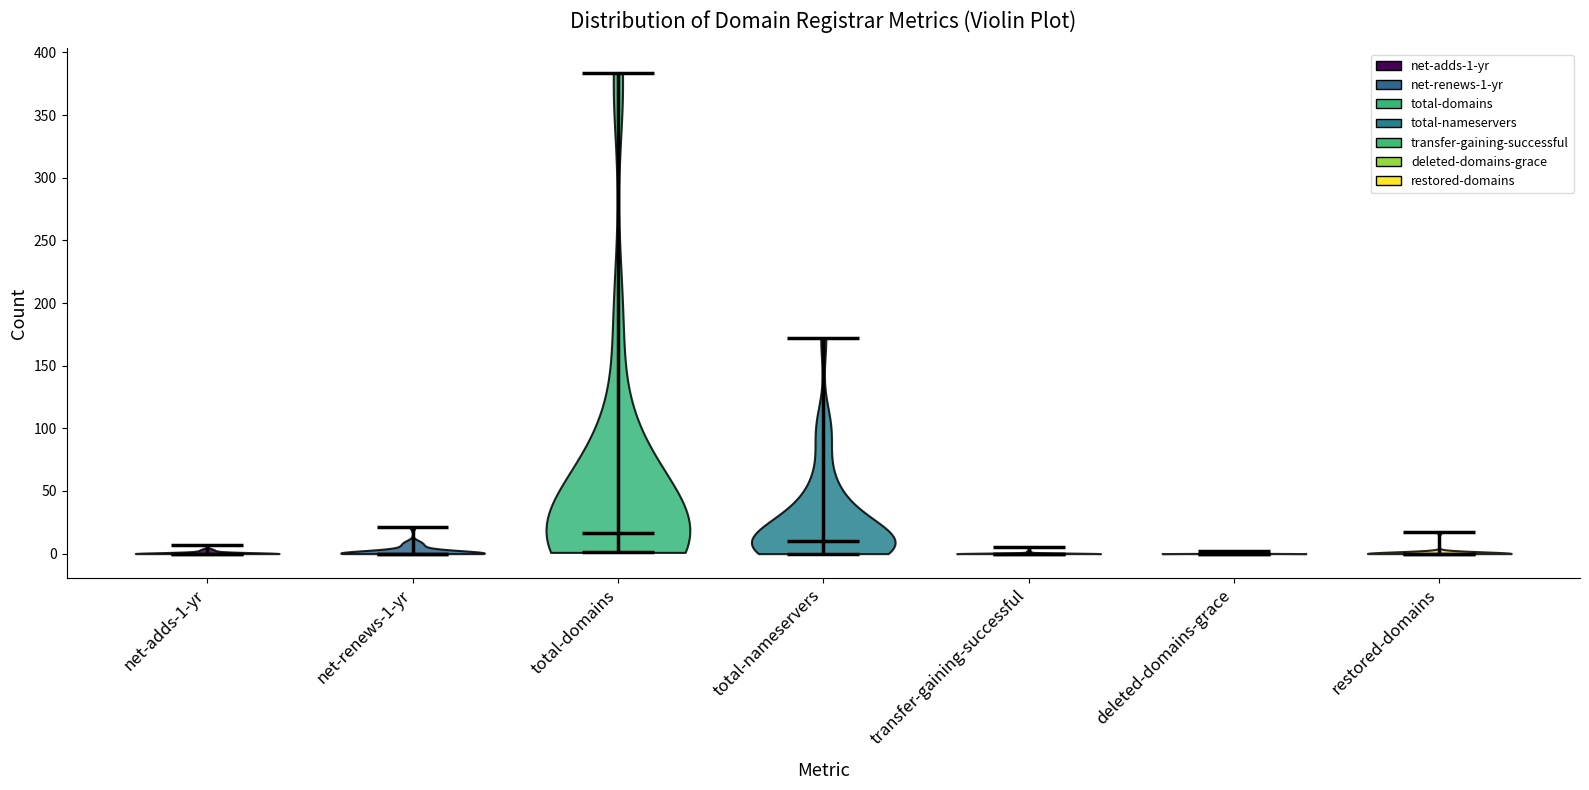

Which violin has the highest median line?

total-domains